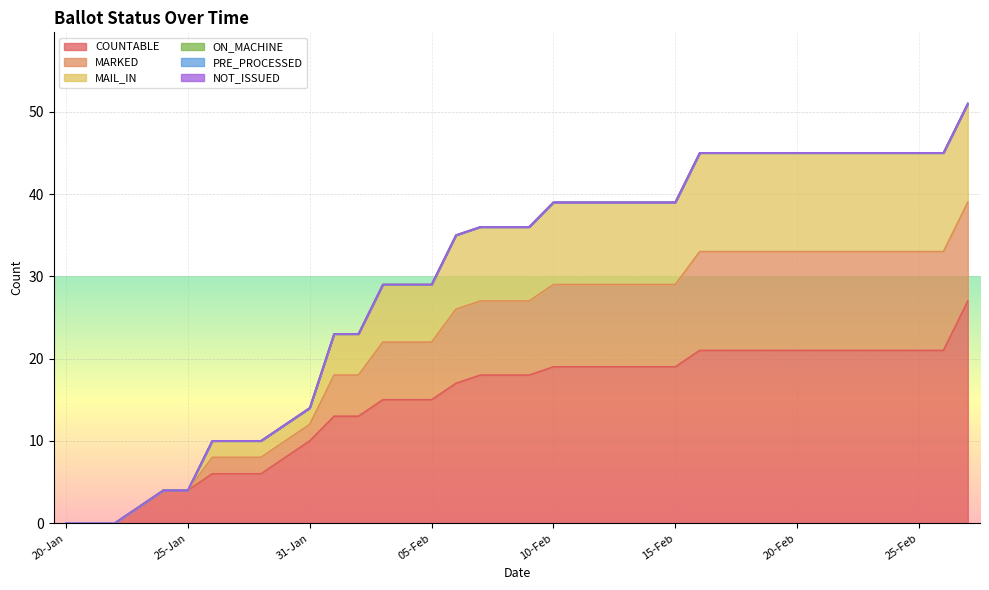

True or false: COUNTABLE and MARKED intersect in this chart.

False